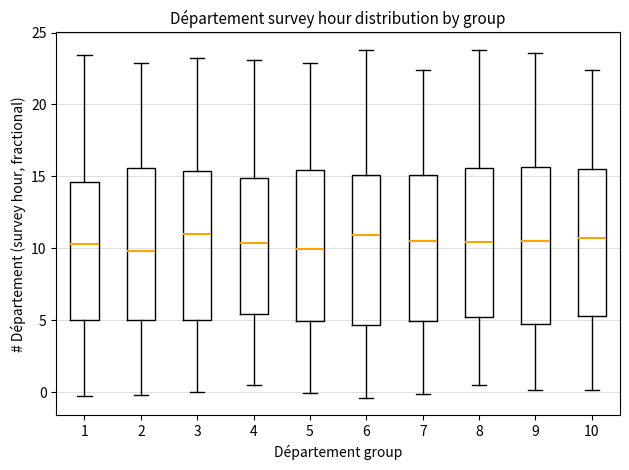

Reading left to right, transcribe this box plot: for each box, give where its median line is, the range the box spans, and where its two whiskers end, as read against the y-axis. The values are not printed on the chart, so give them approximately, as read against the axis.

1: median 10.5, box 5.0 to 14.5, whiskers -0.5 to 23.5
2: median 10.0, box 5.0 to 15.5, whiskers 0.0 to 23.0
3: median 11.0, box 5.0 to 15.5, whiskers 0.0 to 23.5
4: median 10.5, box 5.5 to 15.0, whiskers 0.5 to 23.0
5: median 10.0, box 5.0 to 15.5, whiskers 0.0 to 23.0
6: median 11.0, box 4.5 to 15.0, whiskers -0.5 to 24.0
7: median 10.5, box 5.0 to 15.0, whiskers 0.0 to 22.5
8: median 10.5, box 5.0 to 15.5, whiskers 0.5 to 24.0
9: median 10.5, box 4.5 to 15.5, whiskers 0.0 to 23.5
10: median 10.5, box 5.5 to 15.5, whiskers 0.0 to 22.5